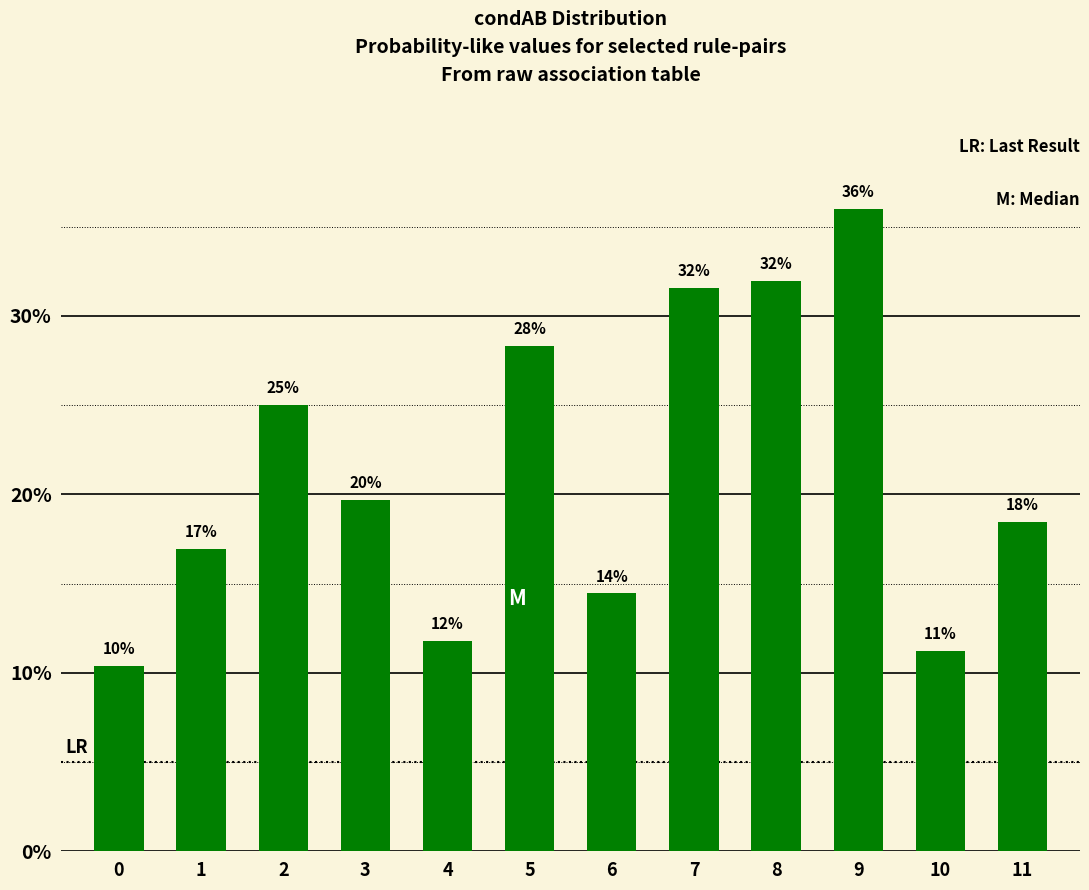

Does the chart contain any negative values?

No